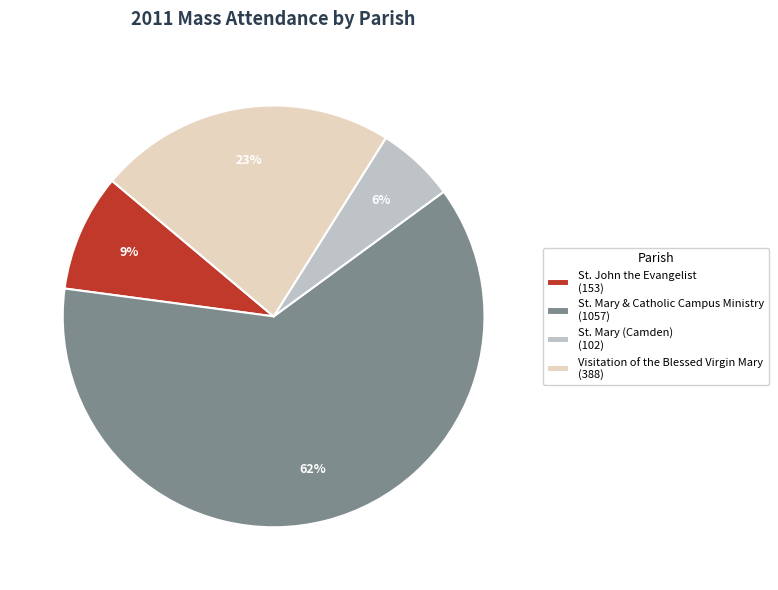

What percentage is the St. Mary (Camden) slice, to the nearest percent?

6%